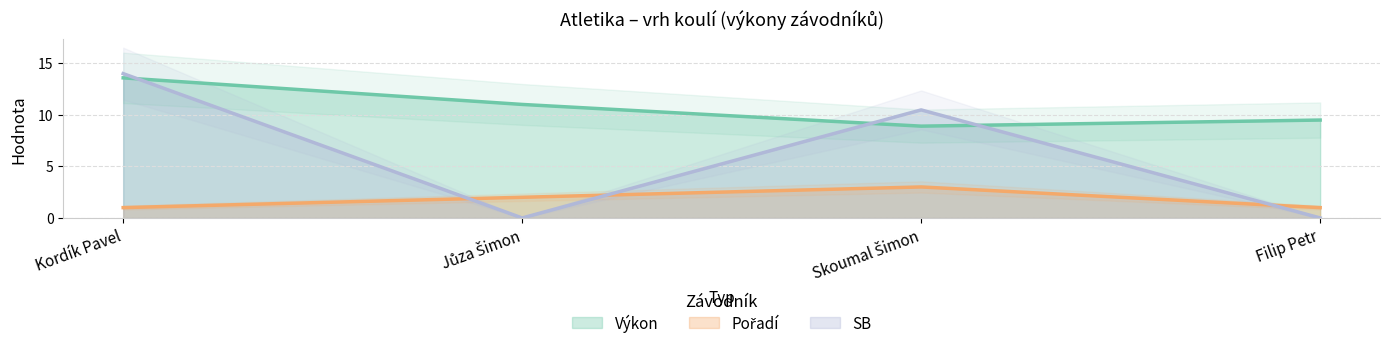

How many values in the Pořadí series exceed 2?

1